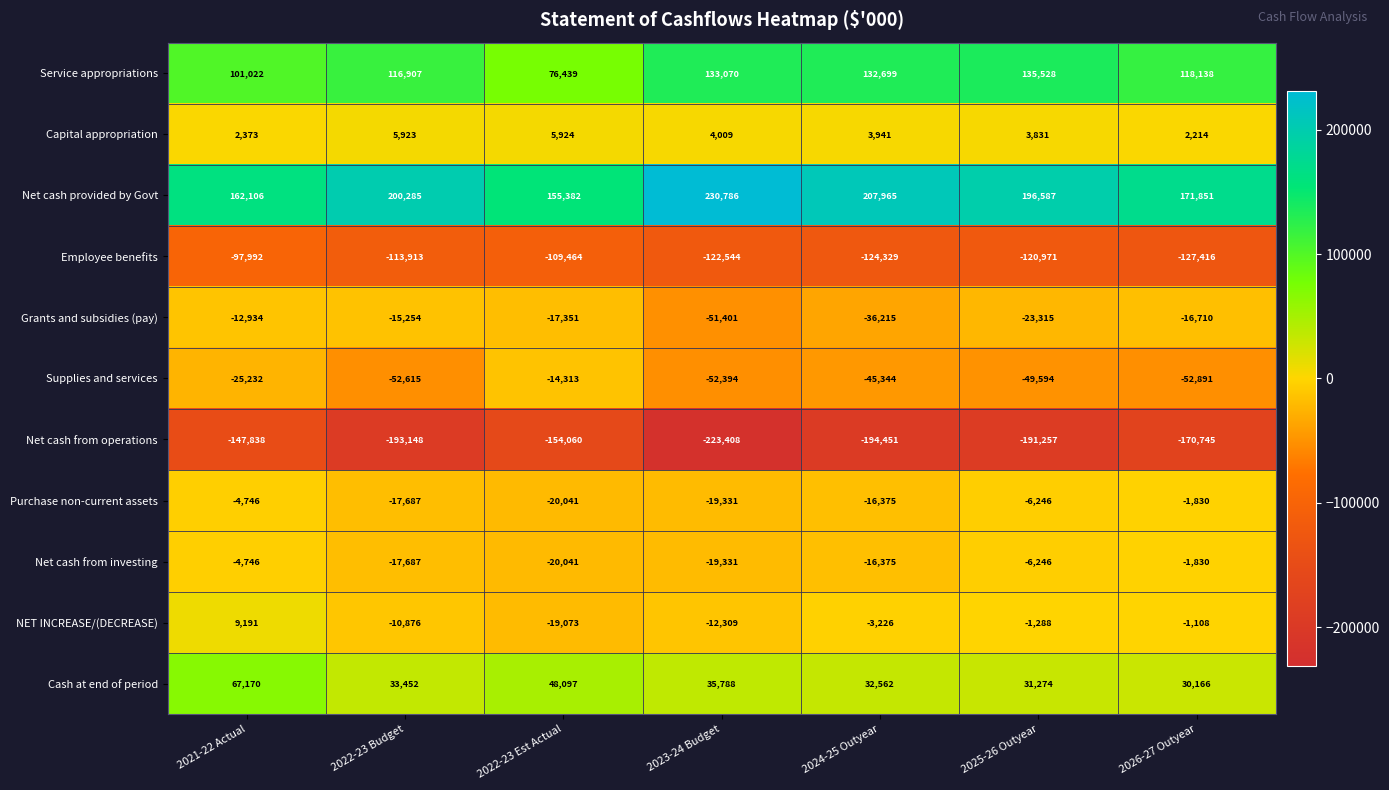

Is it true that Net cash from investing equals -6246 at 2025-26 Outyear?

True